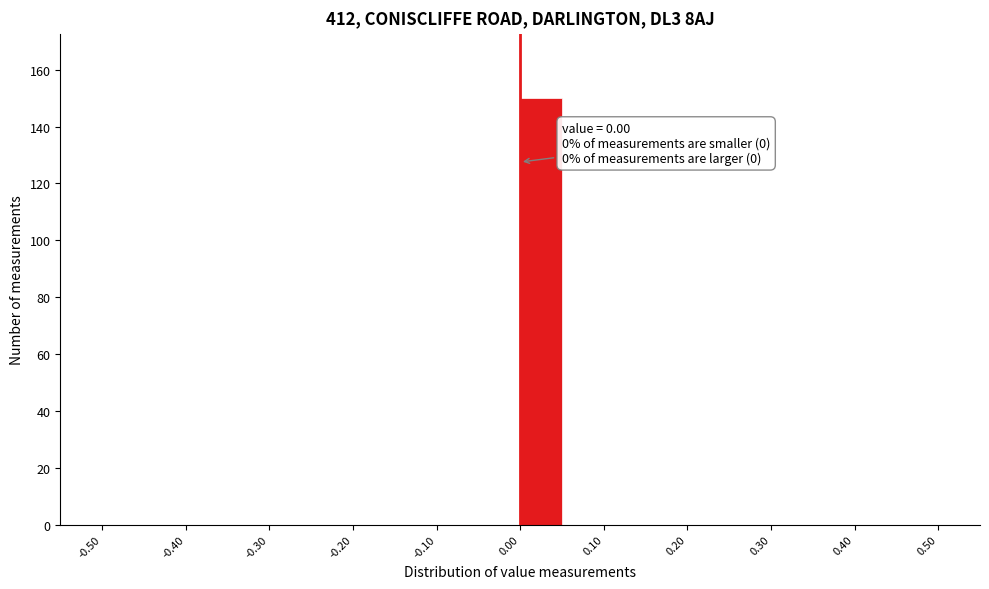

Which range on the x-axis has the tallest bar?

0.00 to 0.05